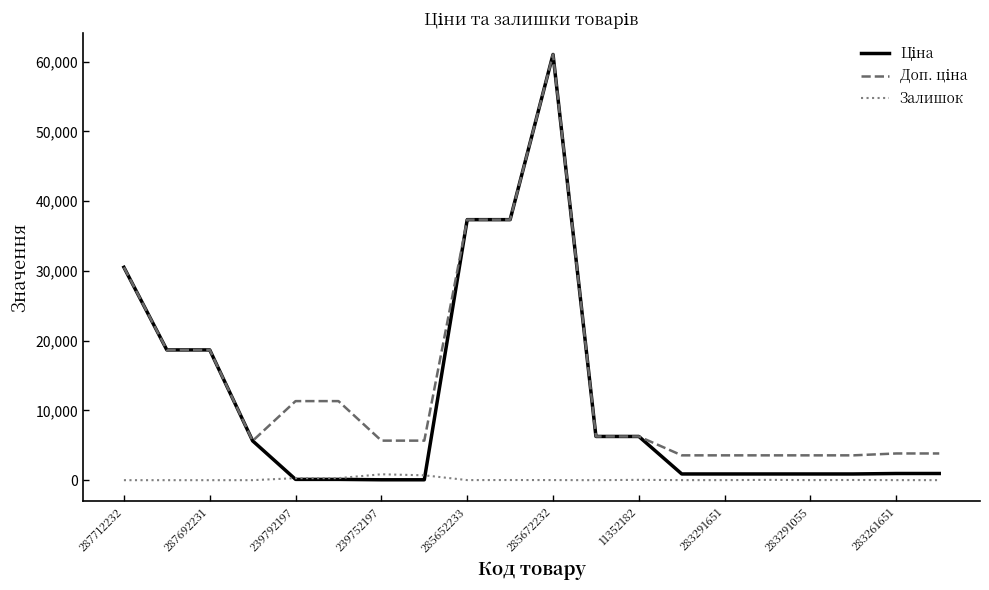

What is the greatest value displayed?

61024.7